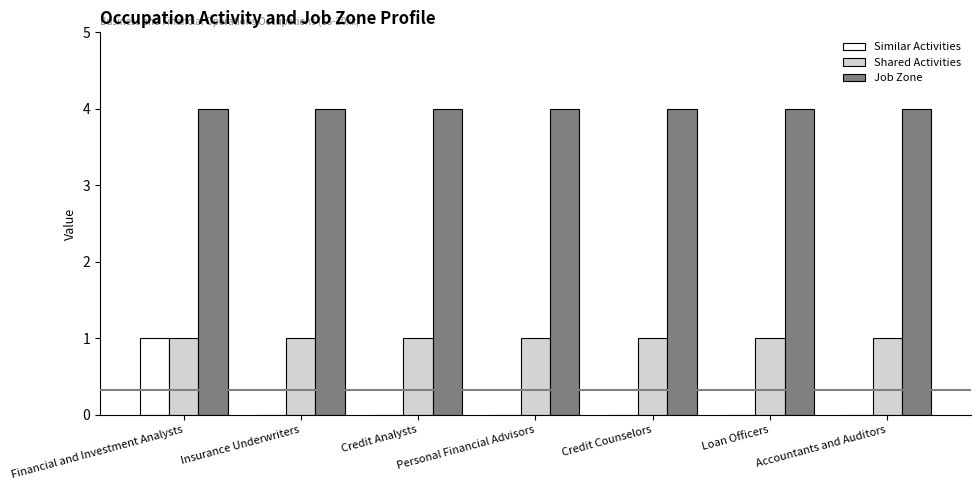

What is the sum of all Shared Activities values?

7